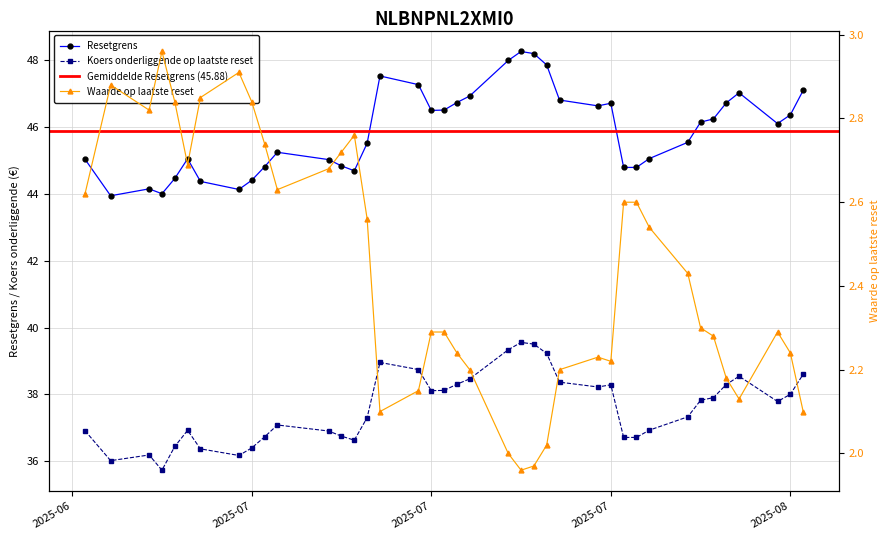

How many values in the Waarde op laatste reset series are below 2?

2